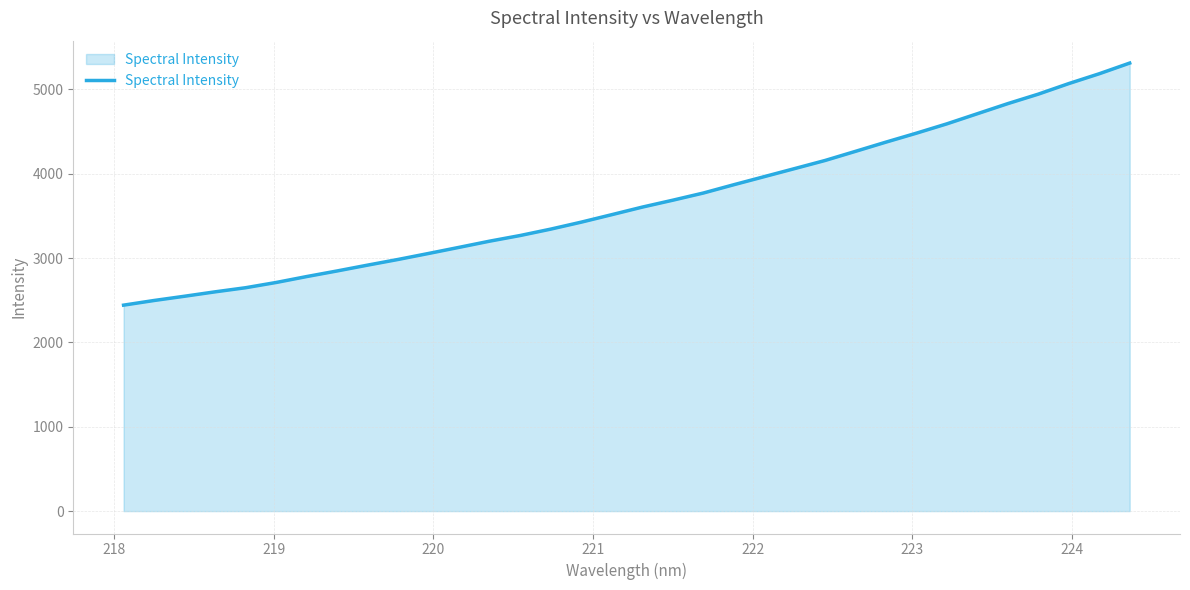

What is the difference between the maximum and minimum values?

2870.4